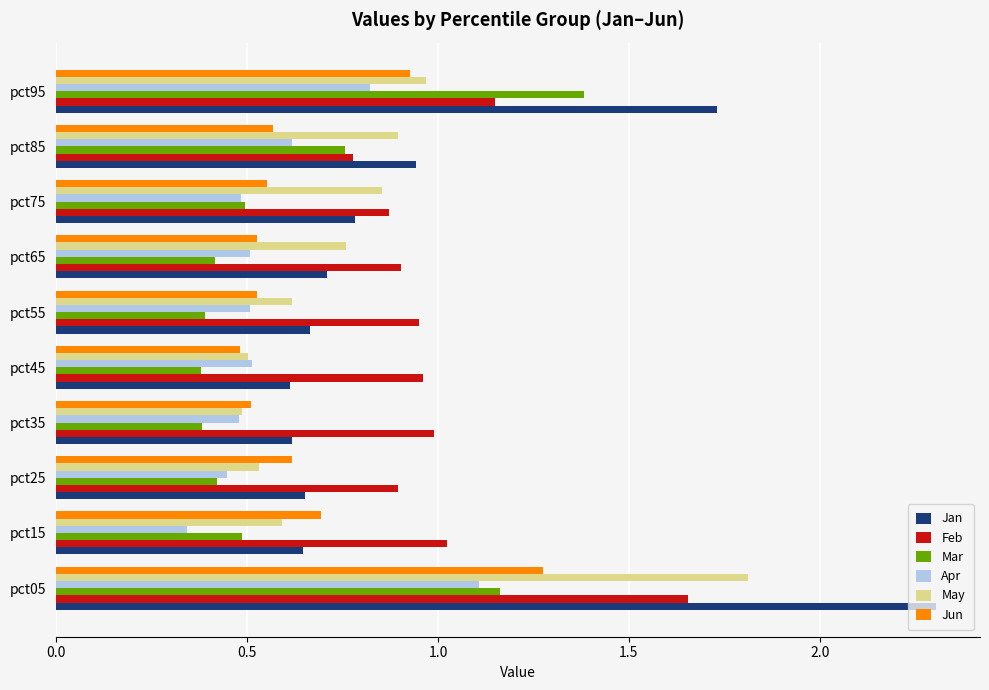

List the series in order of their peak value, lowest first.

Apr, Jun, Mar, Feb, May, Jan